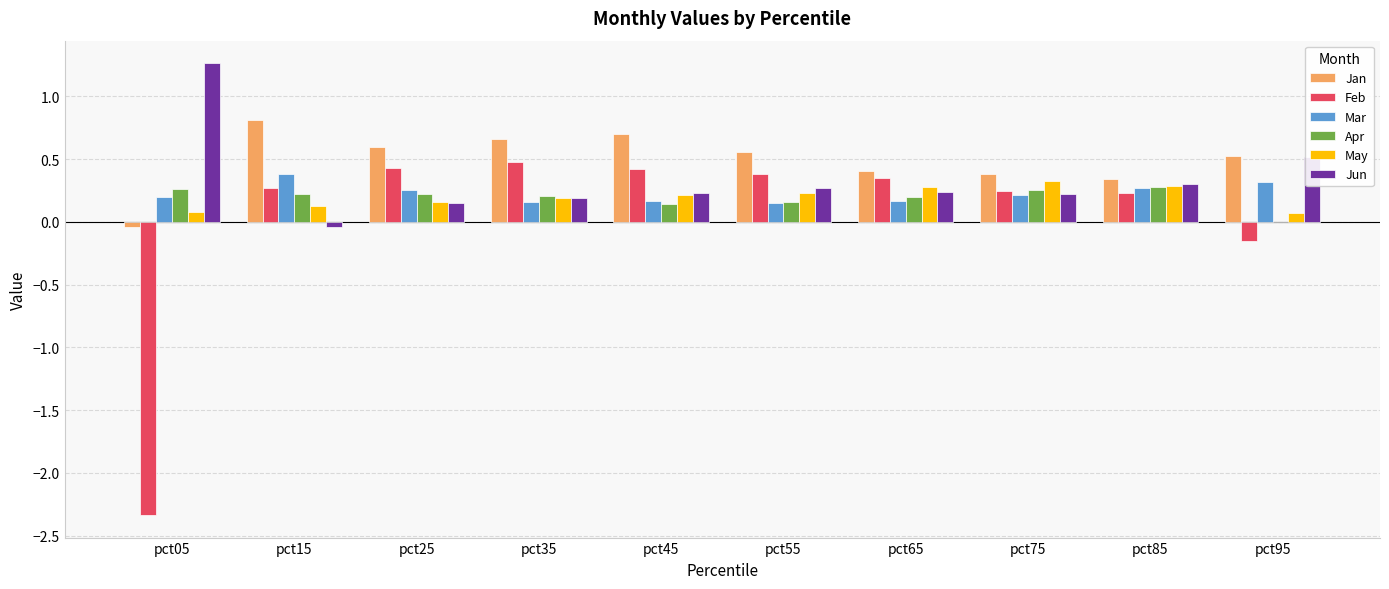

The Jun series shows 0.8 at pct05. True or false?

False